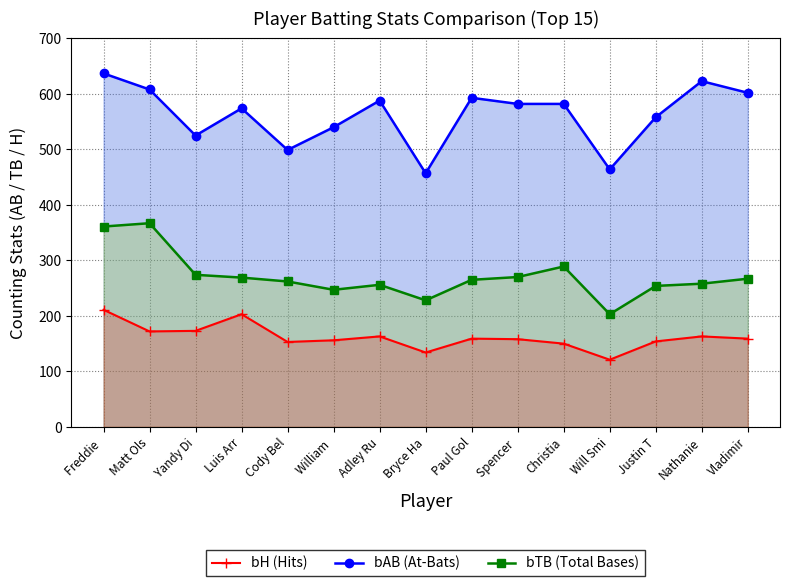

How many lines are shown in the chart?

3